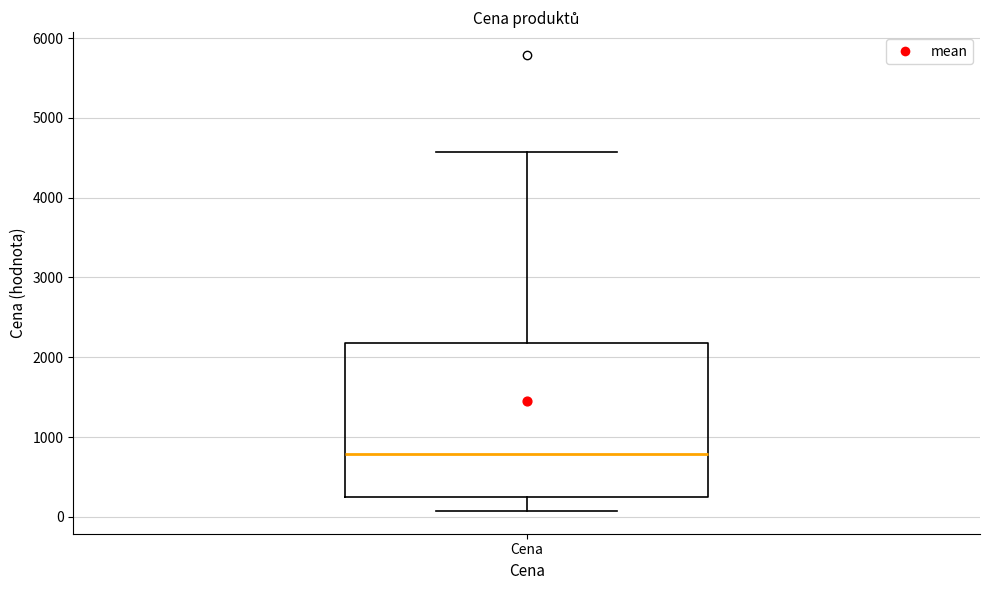

Transcribe this box plot: give where the median line is, the range the box spans, and where the two whiskers end, as read against the y-axis. The values are not printed on the chart, so give them approximately, as read against the axis.

median 800, box 300 to 2200, whiskers 100 to 4600